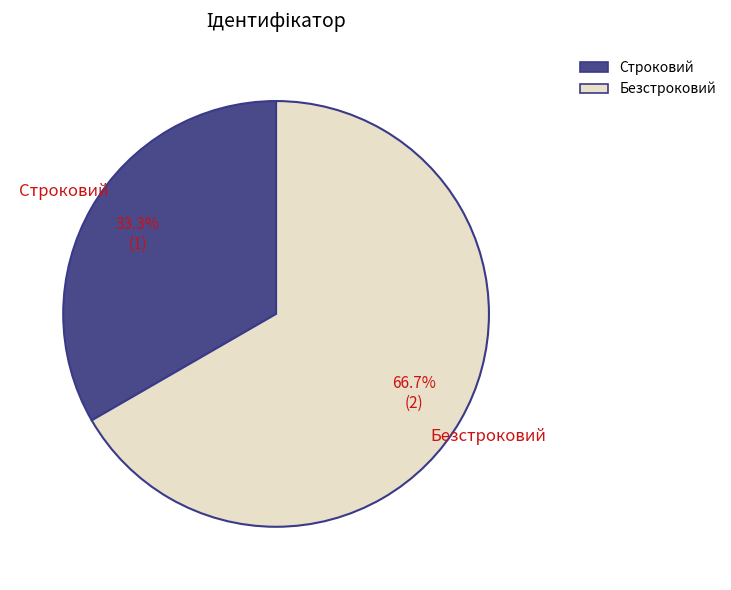

Which slice is the largest?

Безстроковий